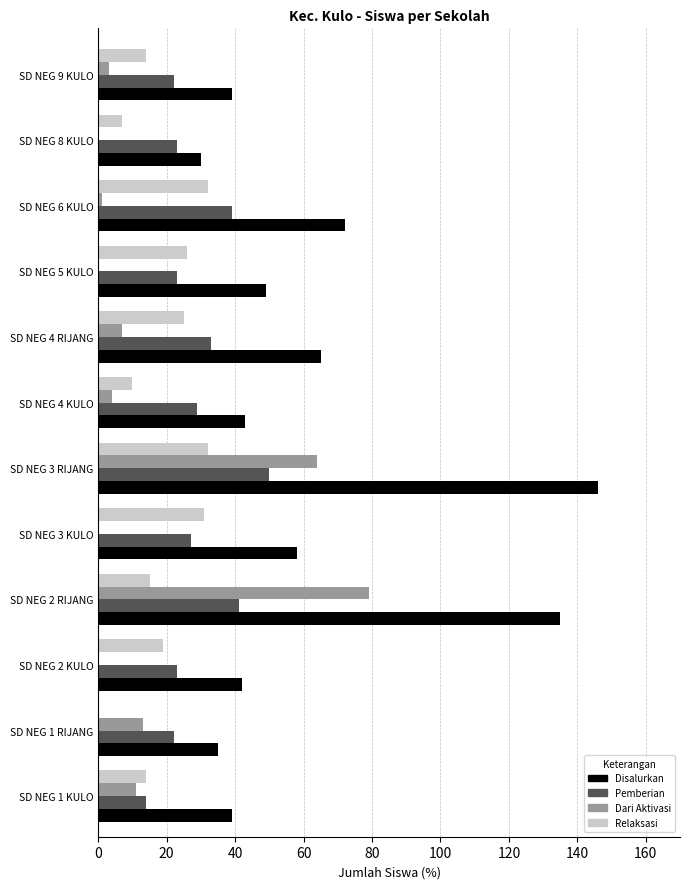

What are all the series names shown in the legend?

Disalurkan, Pemberian, Dari Aktivasi, Relaksasi